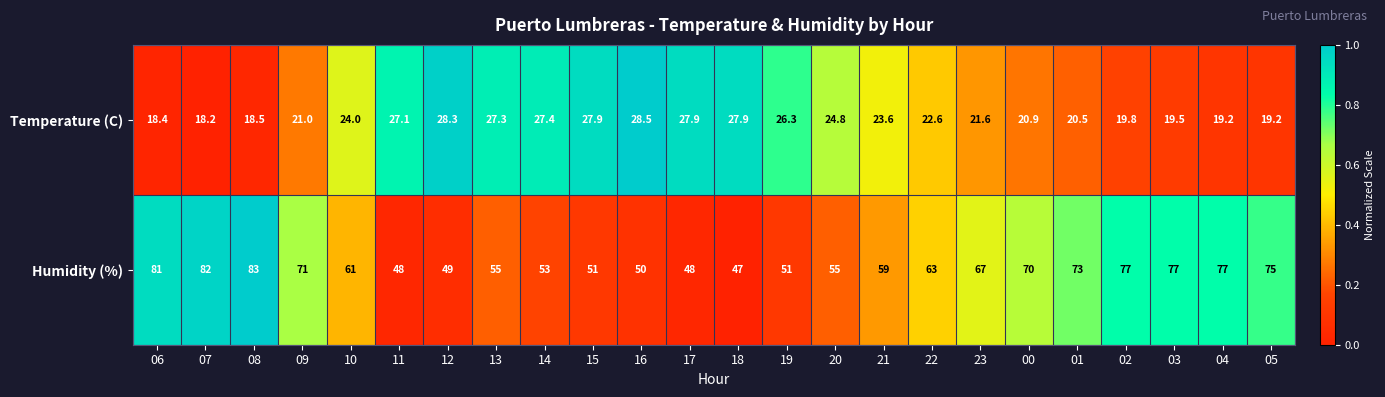

Rank the series by their maximum value, from lowest to highest.

Temperature (C), Humidity (%)